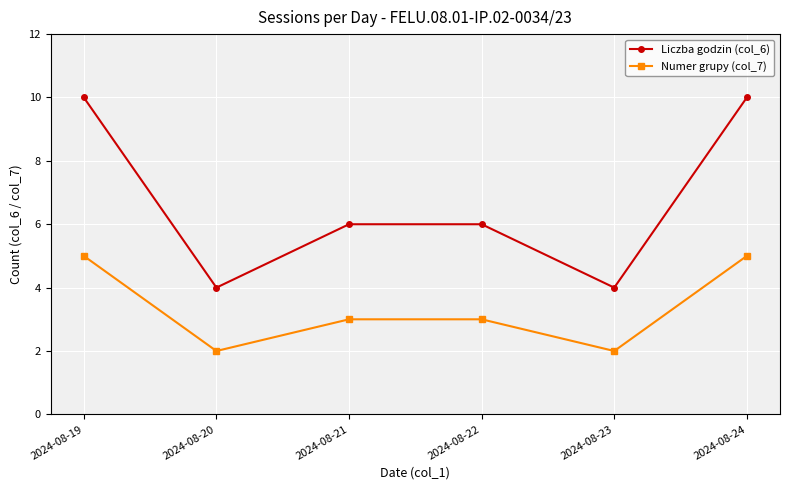

How many Liczba godzin (col_6) values are between 4 and 10?

6